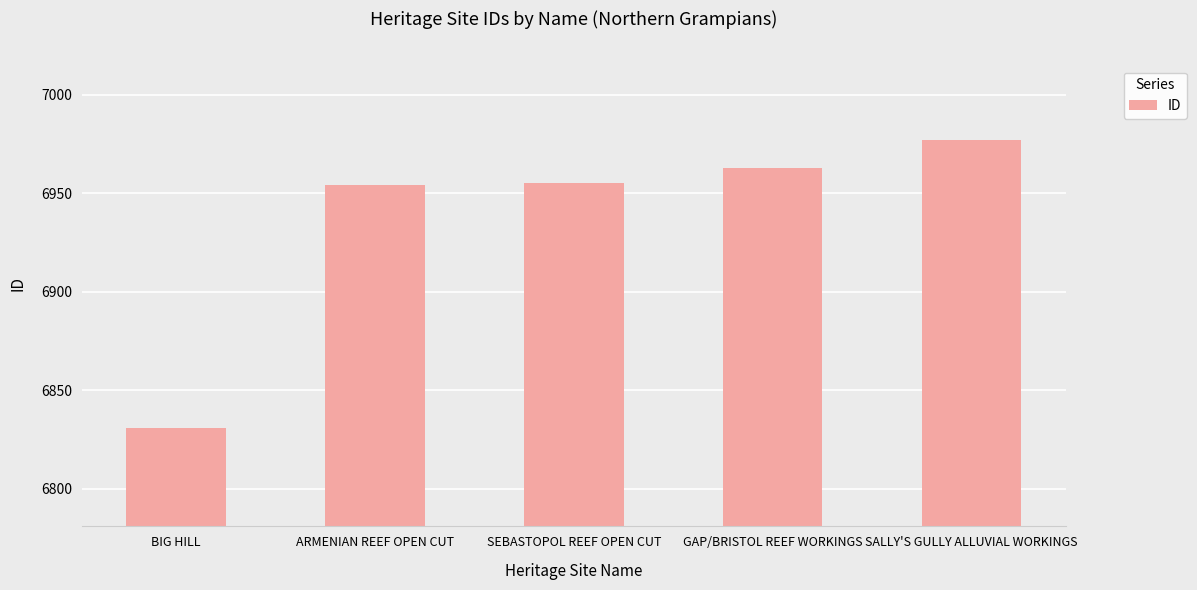

What is the difference between the maximum and minimum values?

146